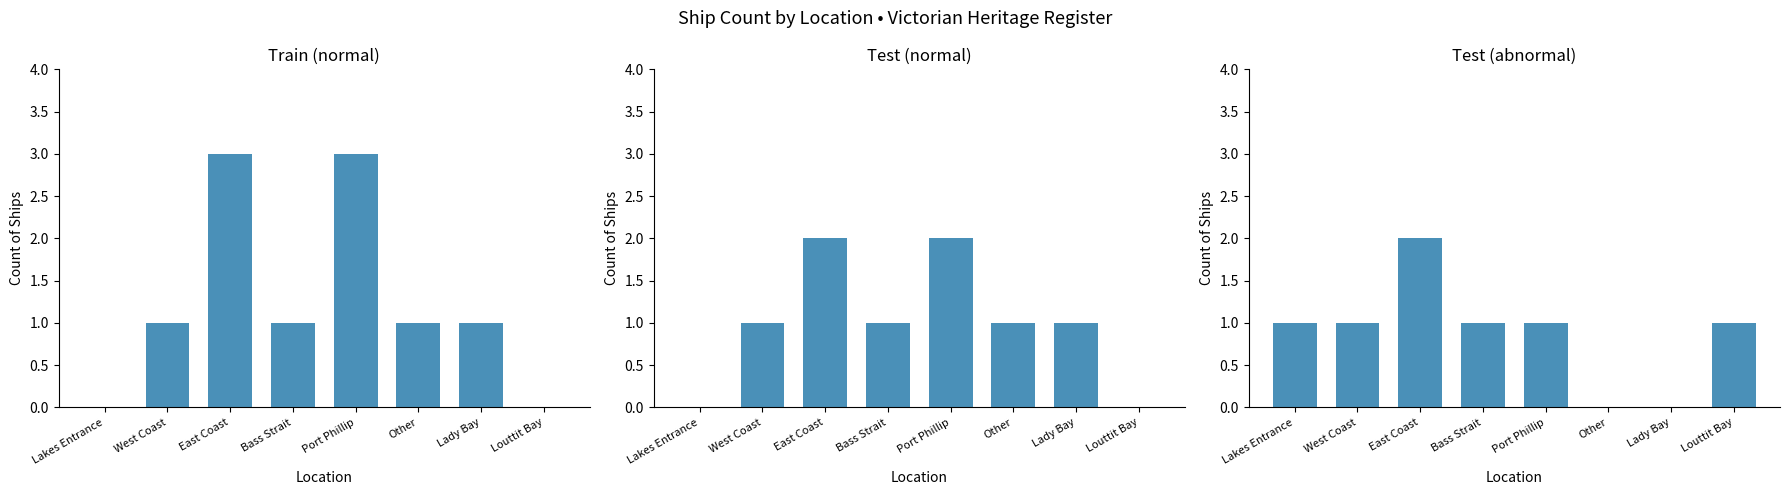

At which label does Test (abnormal) first exceed 1?

East Coast